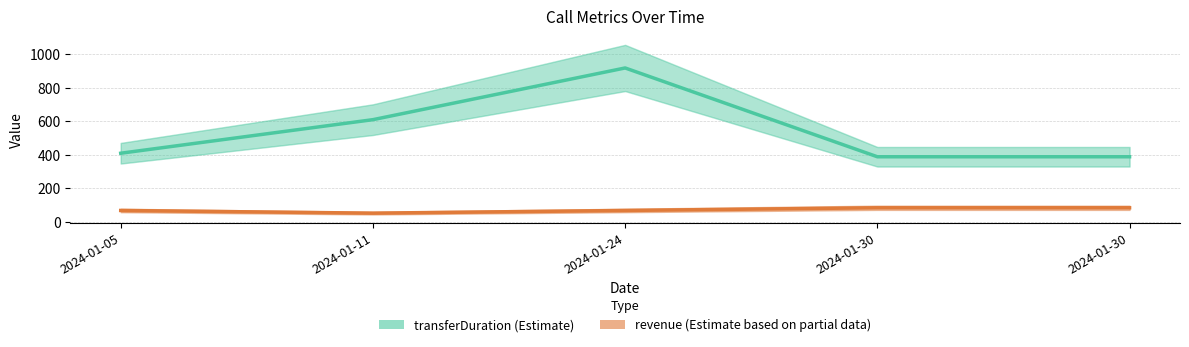

The value of revenue at 2024-01-11 is 52. True or false?

True